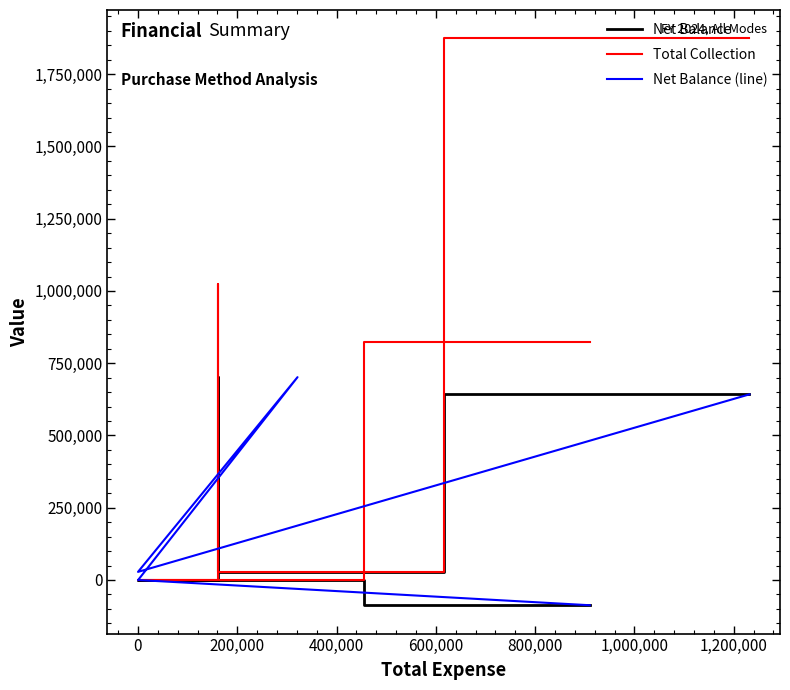

Where is Net Balance nearest to the value 307217?

600,000